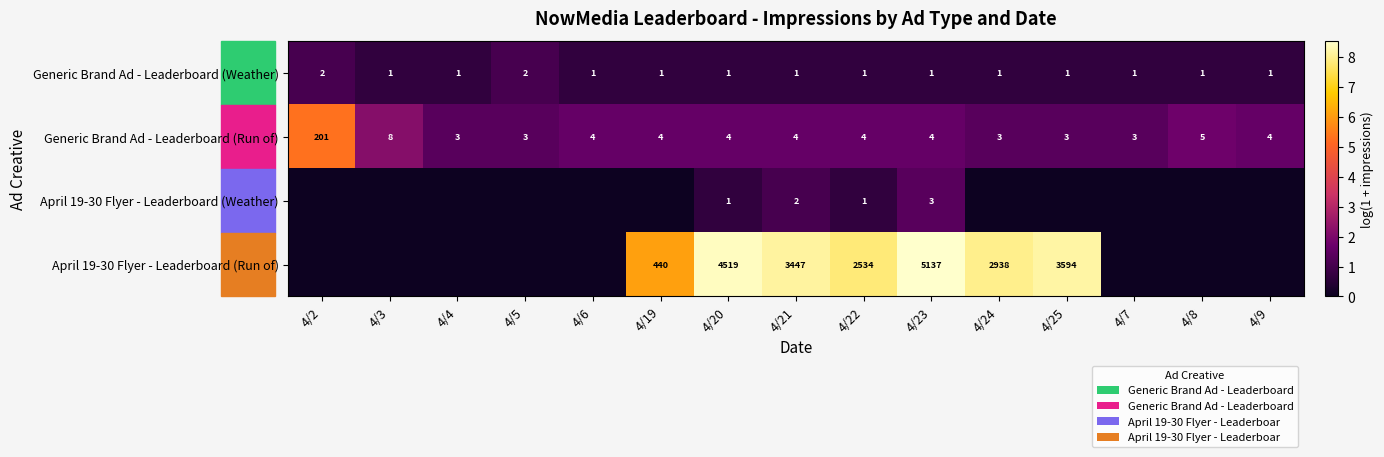

At how many categories does at least one series exceed 0?

15